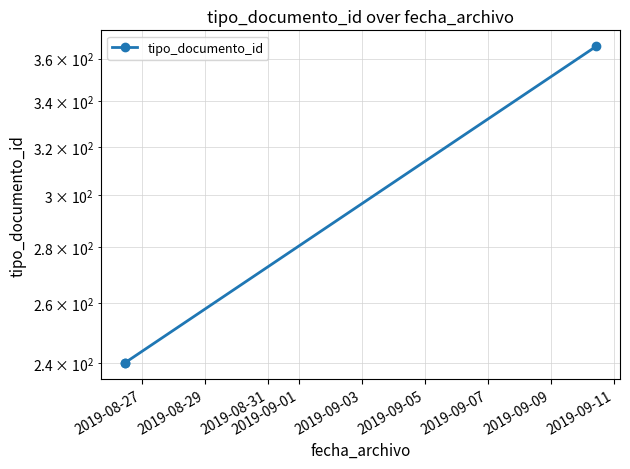

True or false: the data shows 331 at 2019-08-27.

False